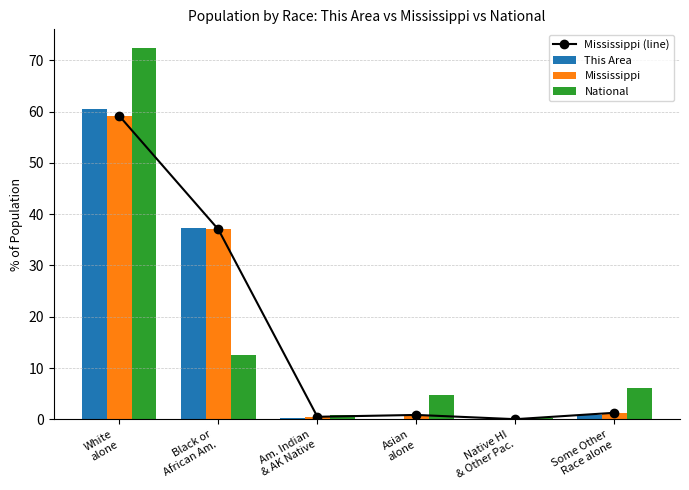

Between Black or
African Am. and Some Other
Race alone, which is larger?

Black or
African Am.